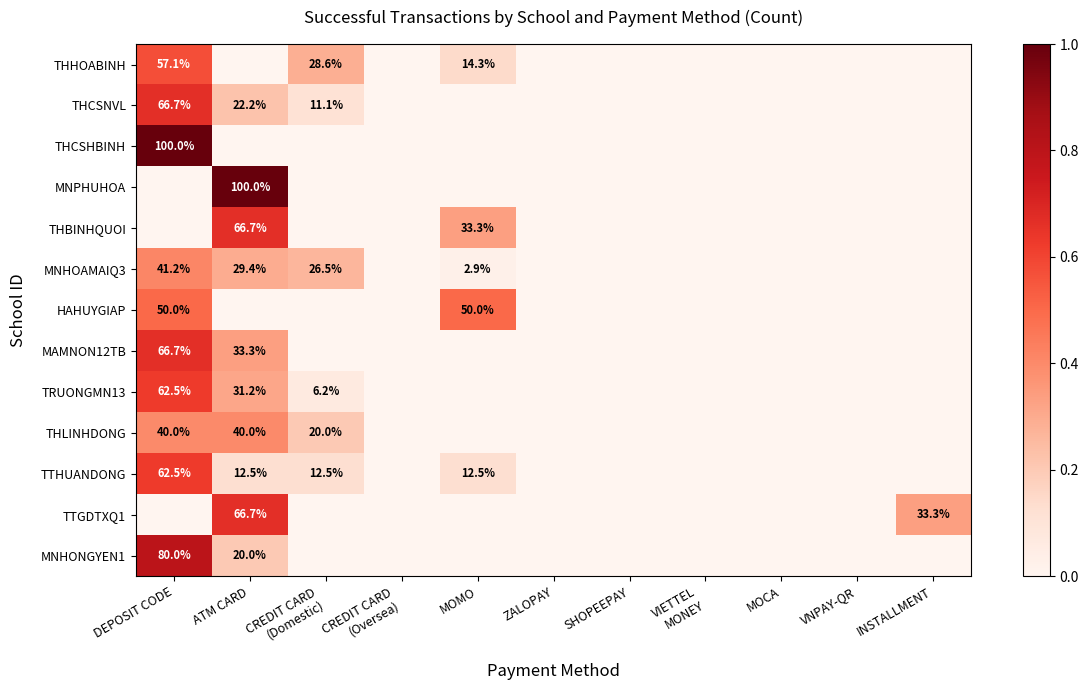

The value of TRUONGMN13 at DEPOSIT CODE is 24.7. True or false?

False